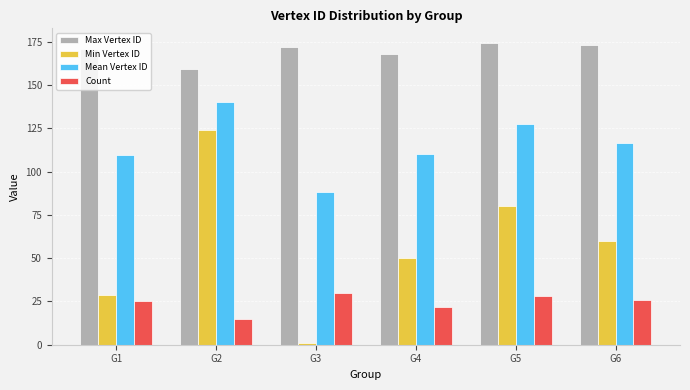

What is the approximate value of Mean Vertex ID at G5?

127.4